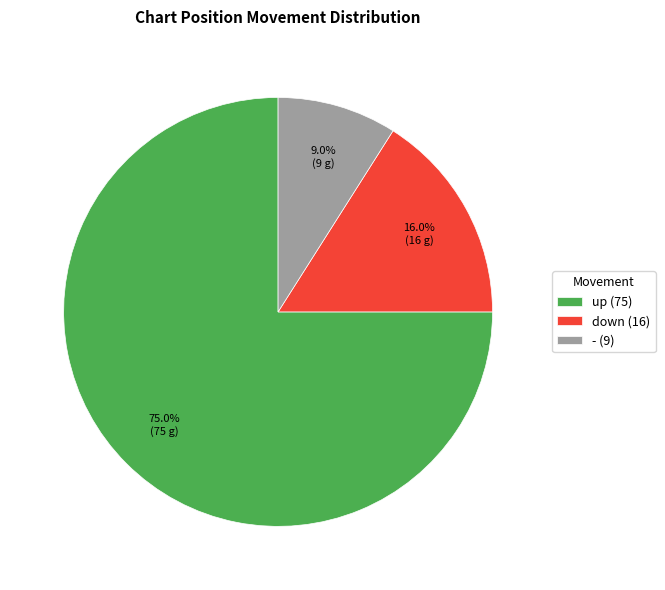

Rank the categories by value from highest to lowest.

up, down, -